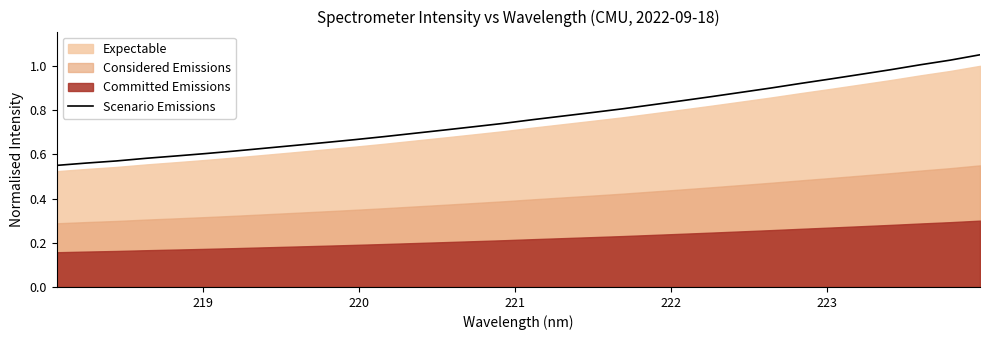

What is the difference between the second highest and minimum values?

0.5